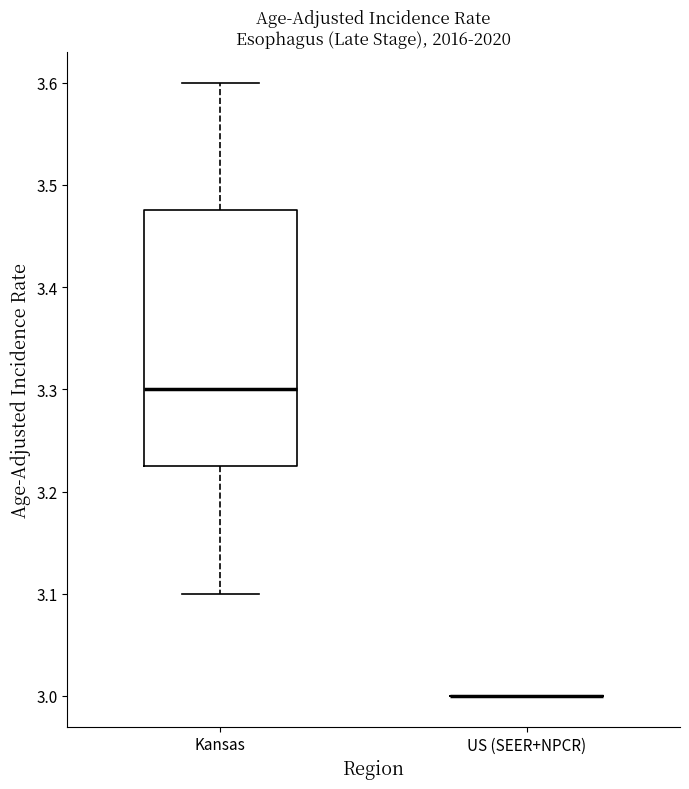

Comparing the boxes themselves (not the whiskers), which one is the tallest?

Kansas